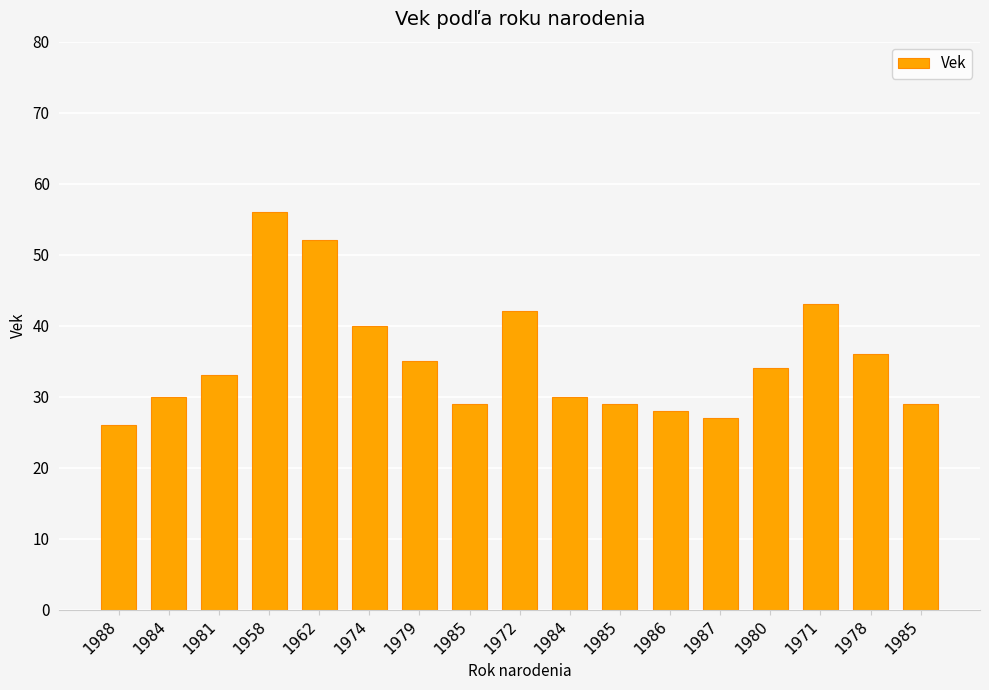

How many distinct data groups are displayed?

1